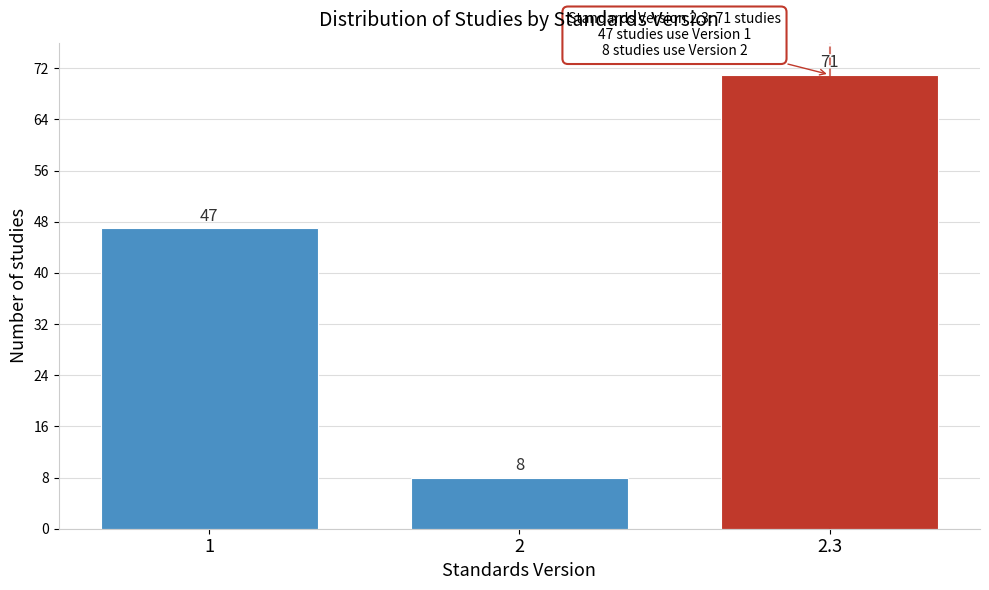

Reading right to left, list all the values displayed in this chart.

71	8	47